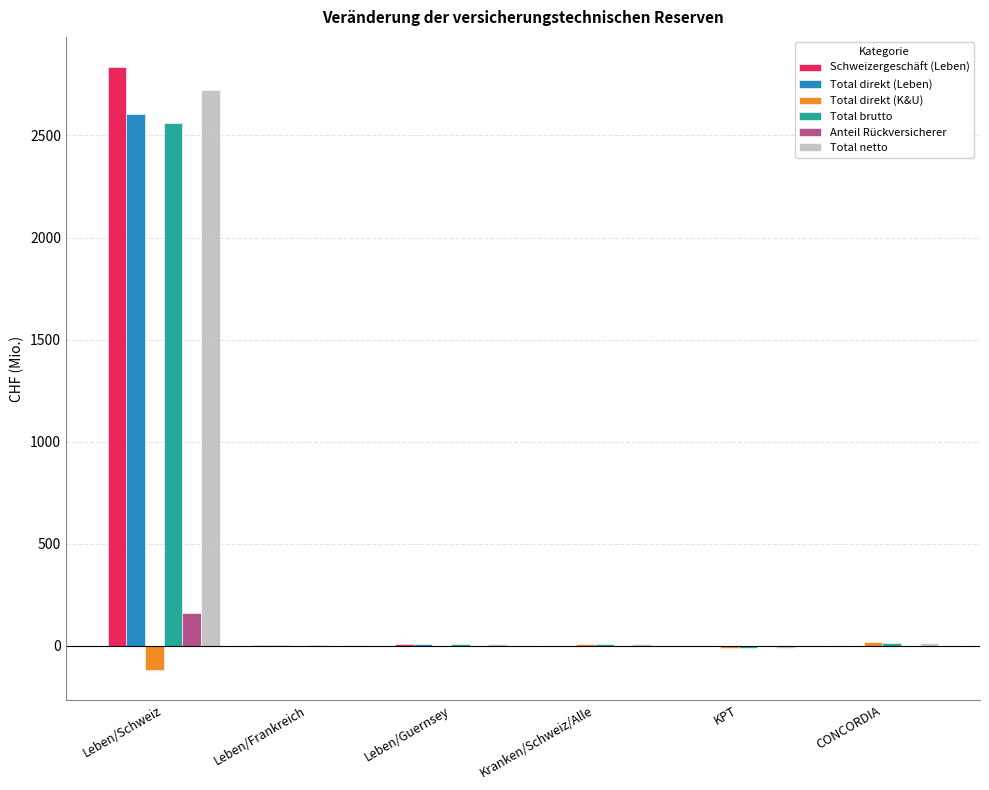

At which label does Total brutto reach its peak?

Leben/Schweiz